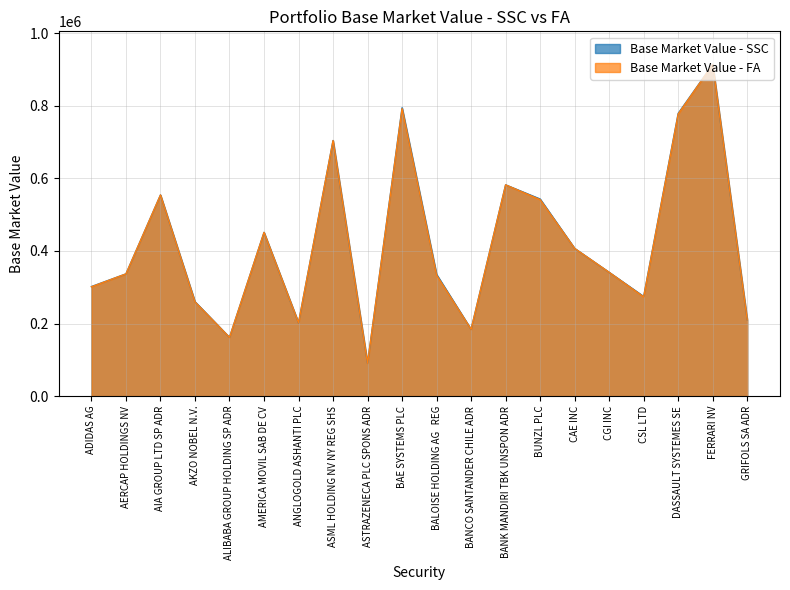

At which category does Base Market Value - SSC reach its first local peak?

AIA GROUP LTD SP ADR